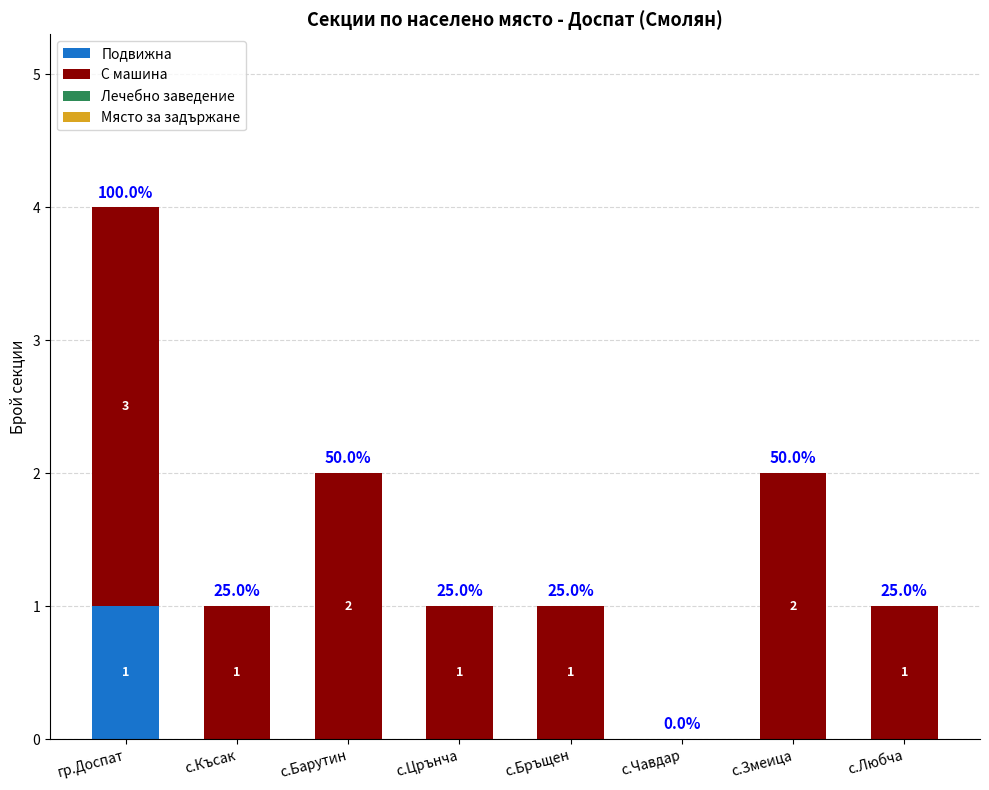

At which label does Подвижна reach its peak?

гр.Доспат